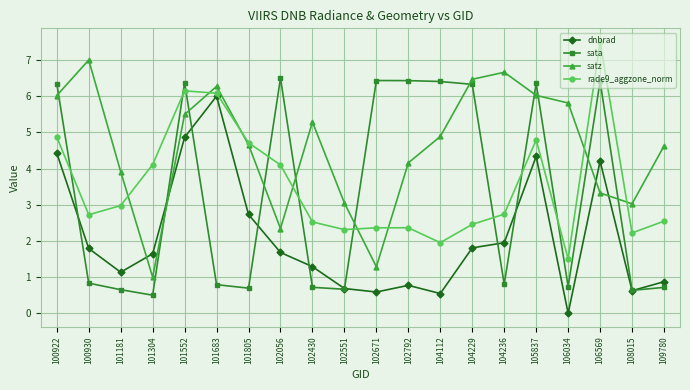

What is the approximate value of rade9_aggzone_norm at 104229?

2.5